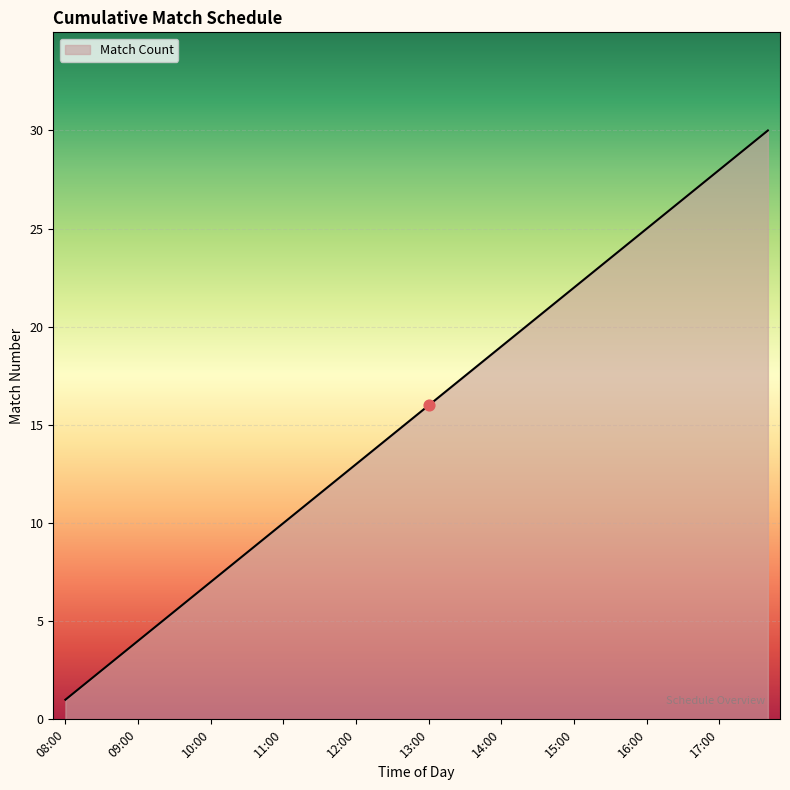

What is the maximum value shown in the chart?

30